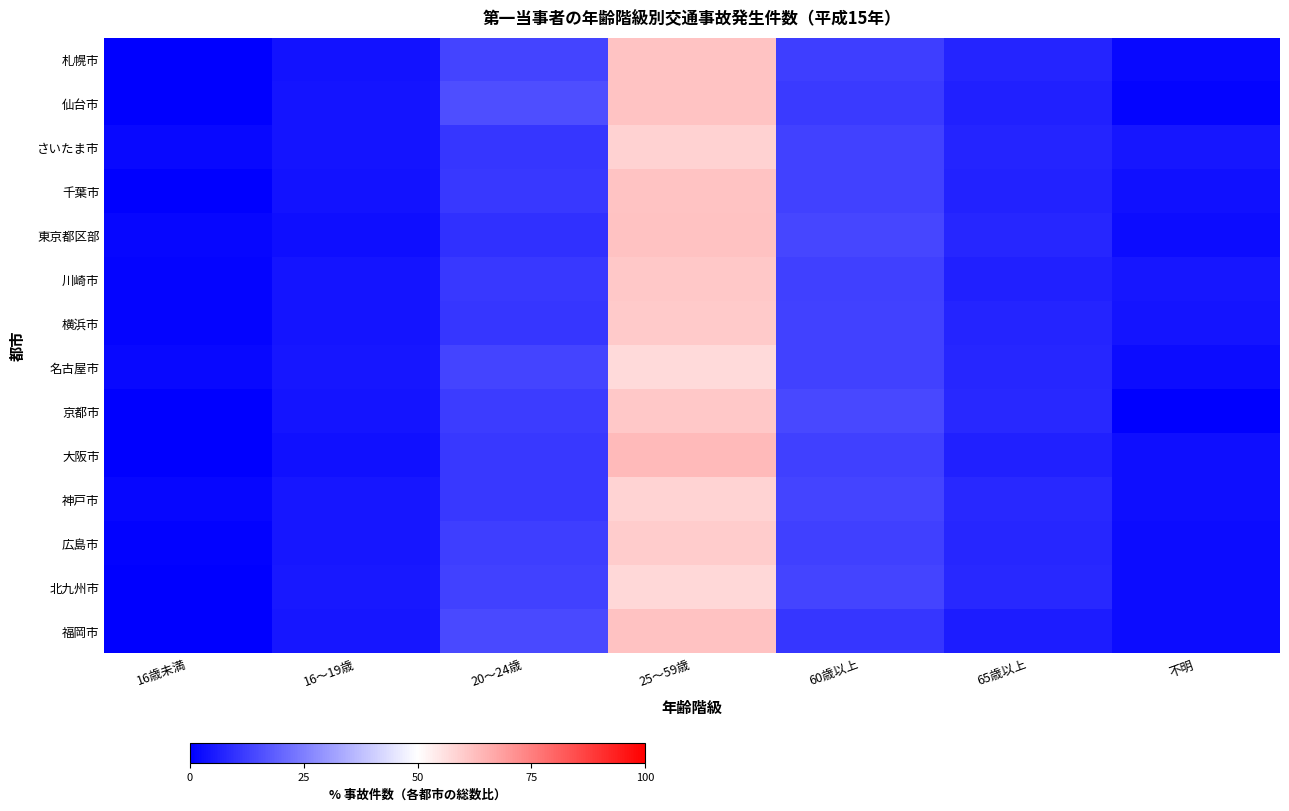

At which category is the sum across all series the highest?

25～59歳